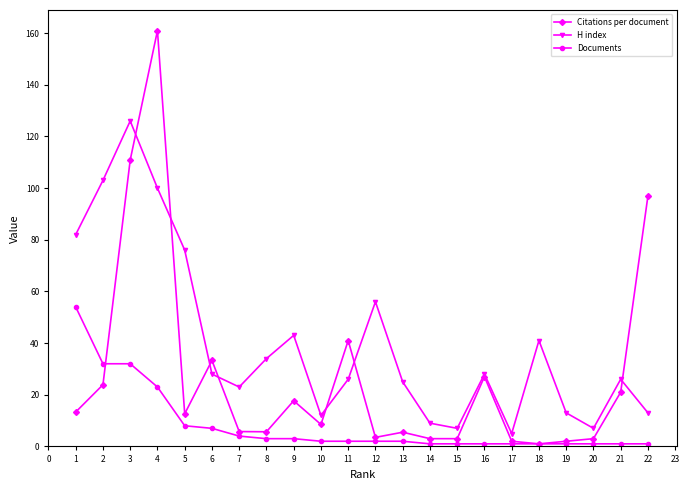

What is the value of the Documents point at the 5th from the left?

8.0